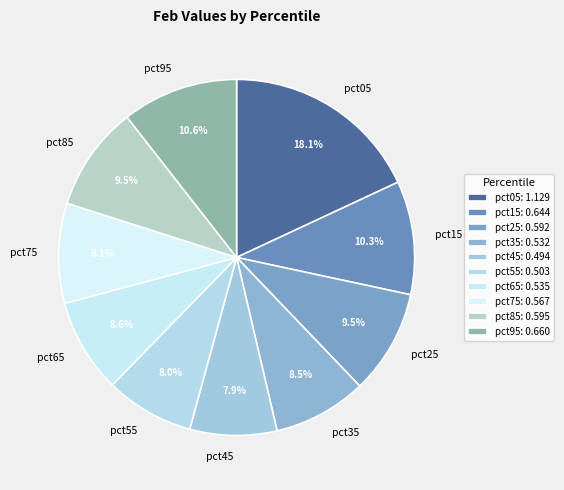

To the nearest percent, what percentage of the pie is pct45?

8%